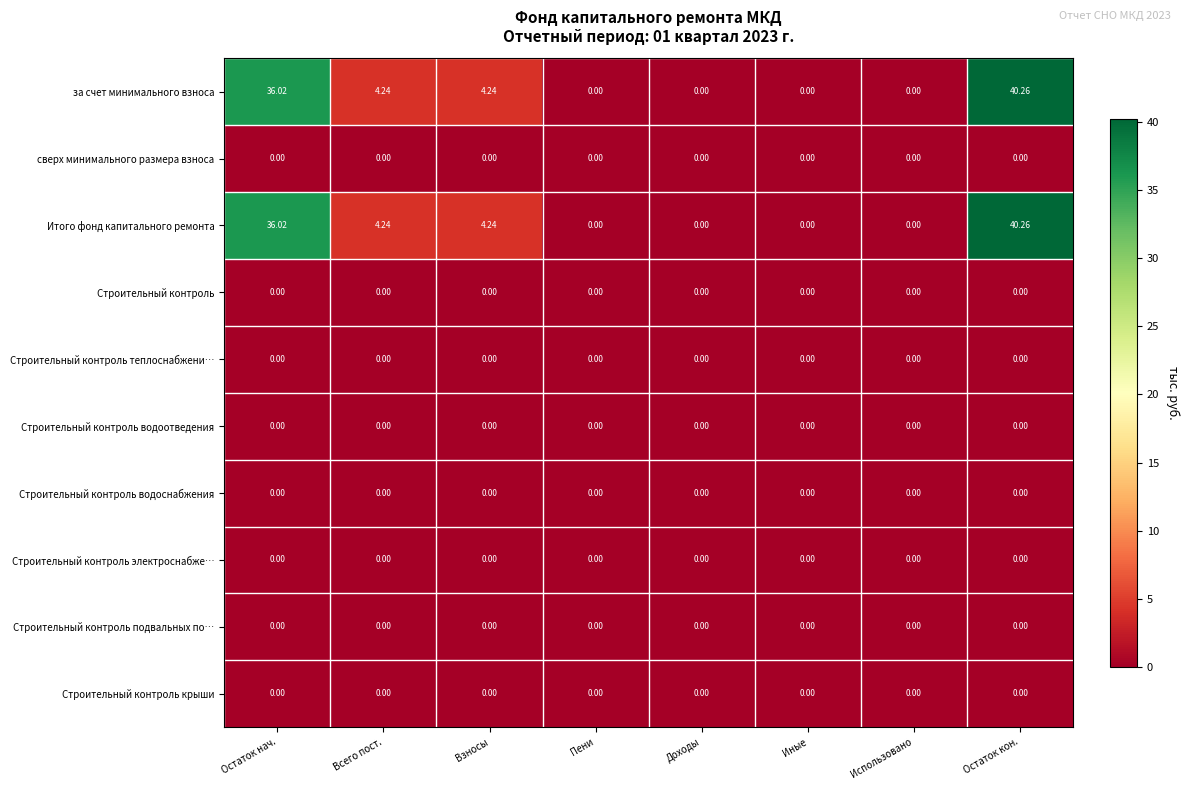

At which category is the sum across all series the highest?

Остаток кон.